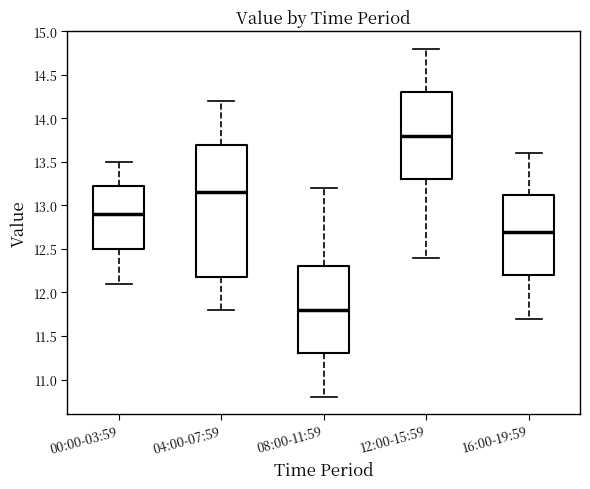

Where does the lower whisker of the box for 04:00-07:59 end on the y-axis? The values are not printed on the chart, so give them approximately, as read against the axis.

11.80